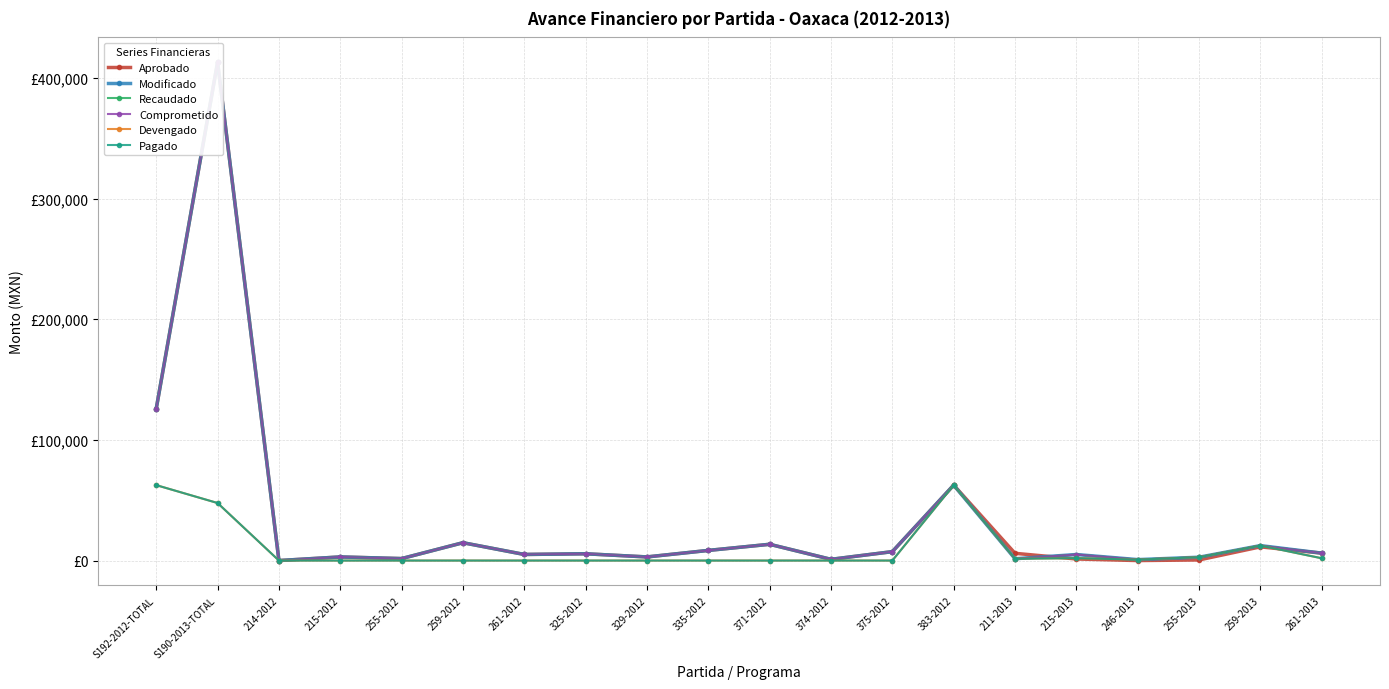

Which category has the highest value across all series?

S190-2013-TOTAL